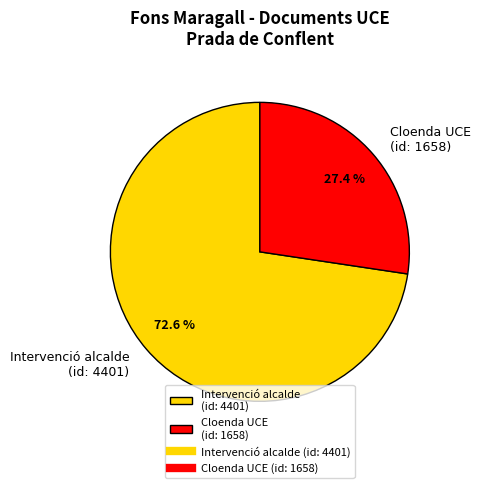

Which slice is the smallest?

Cloenda UCE (id: 1658)